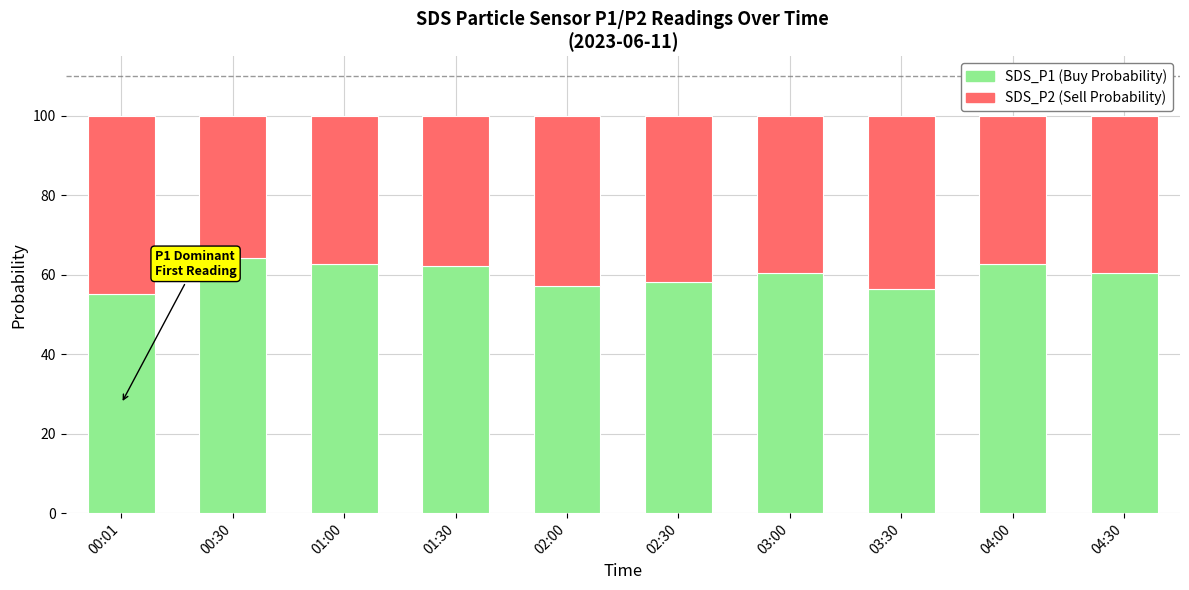

What is the highest value of the SDS_P1 (Buy Probability) series?

64.3